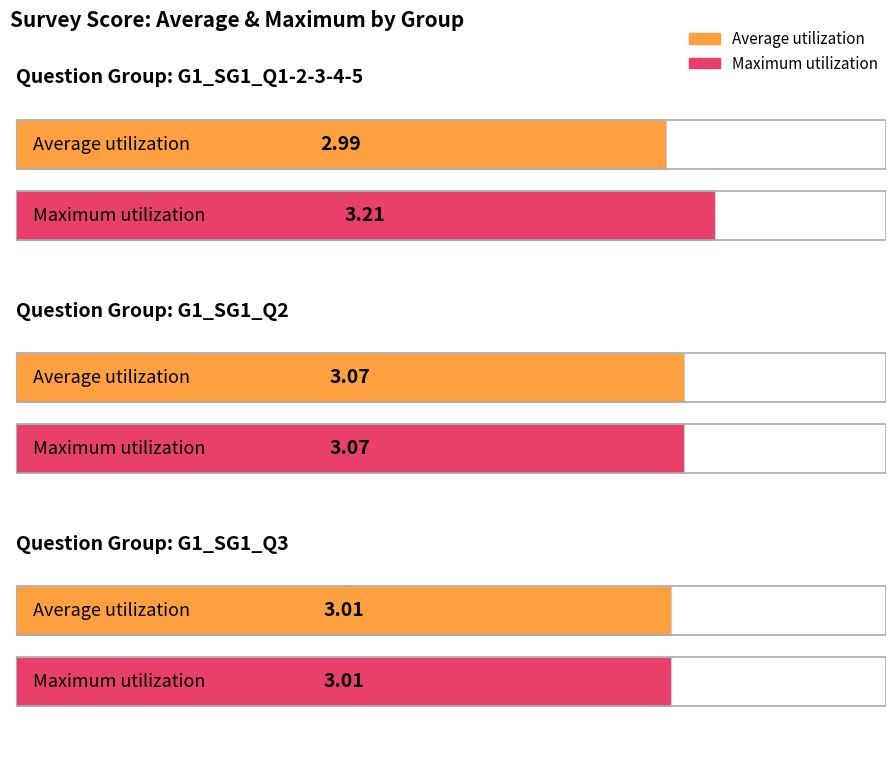

How many bars are there in total?

6